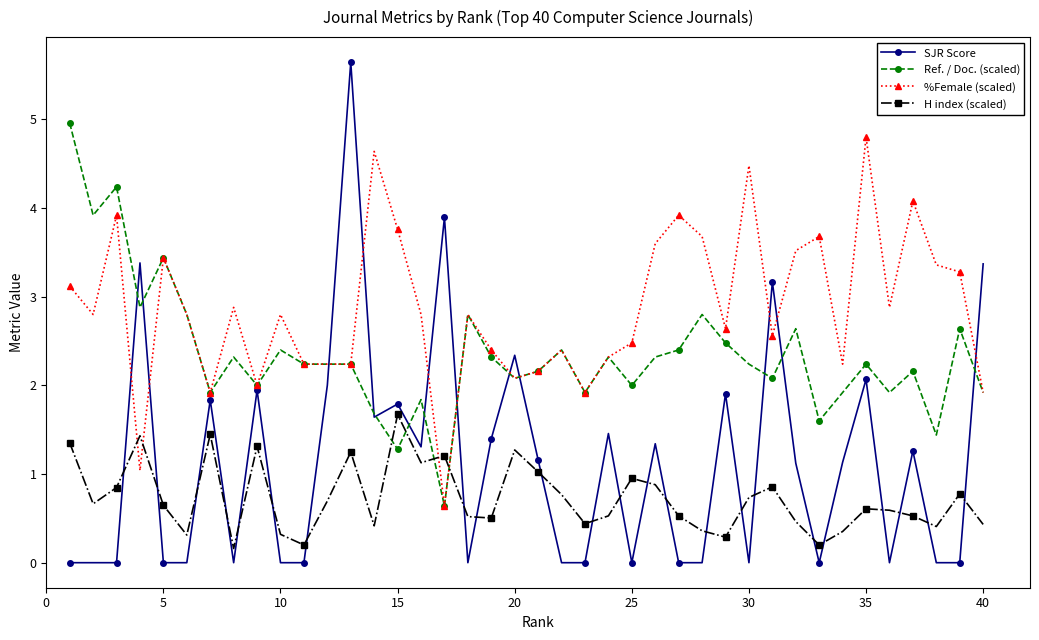

List the series in order of their overall mean, highest first.

%Female (scaled), Ref. / Doc. (scaled), SJR Score, H index (scaled)